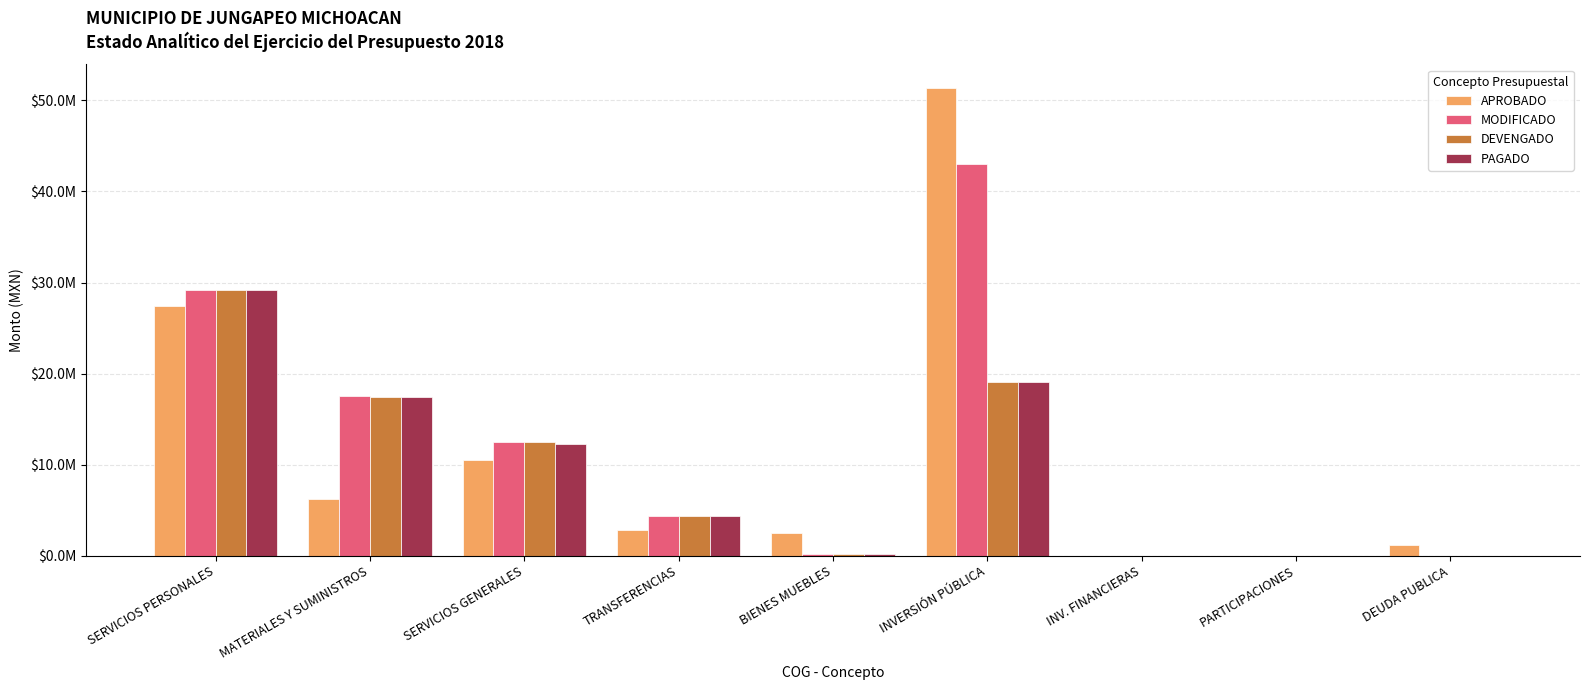

Are the bars horizontal?

No